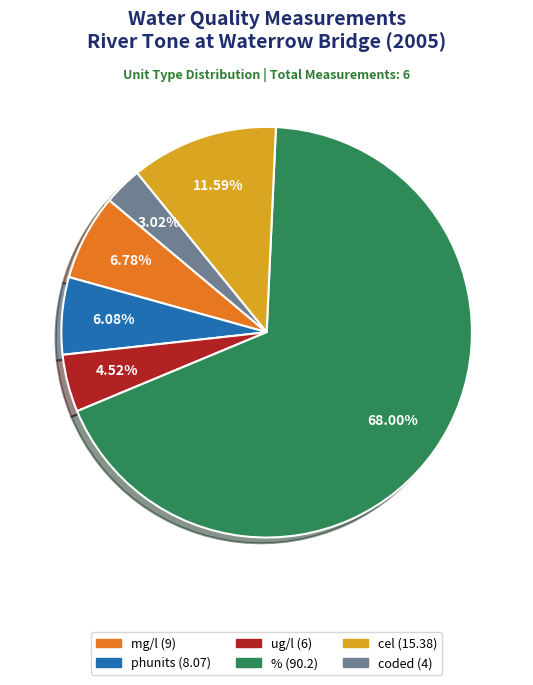

Does mg/l represent more than half of the total?

No